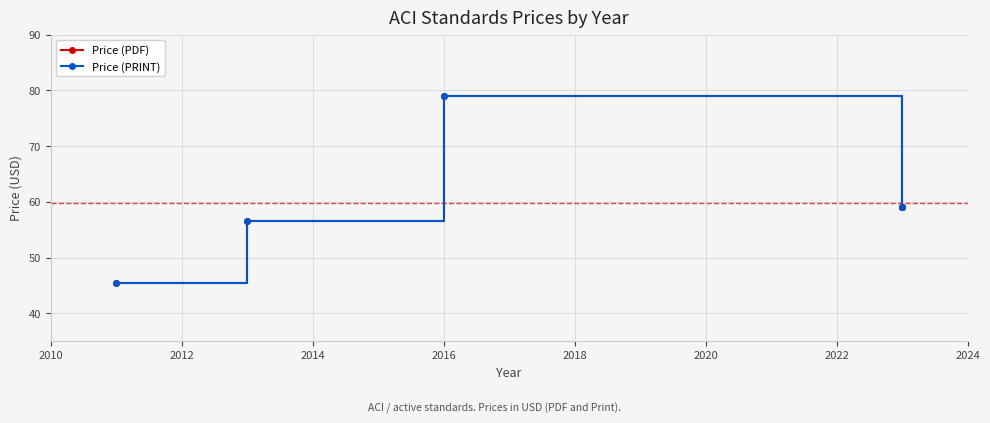

In Price (PRINT), how many points are higher than both neighbors (excluding endpoints)?

1